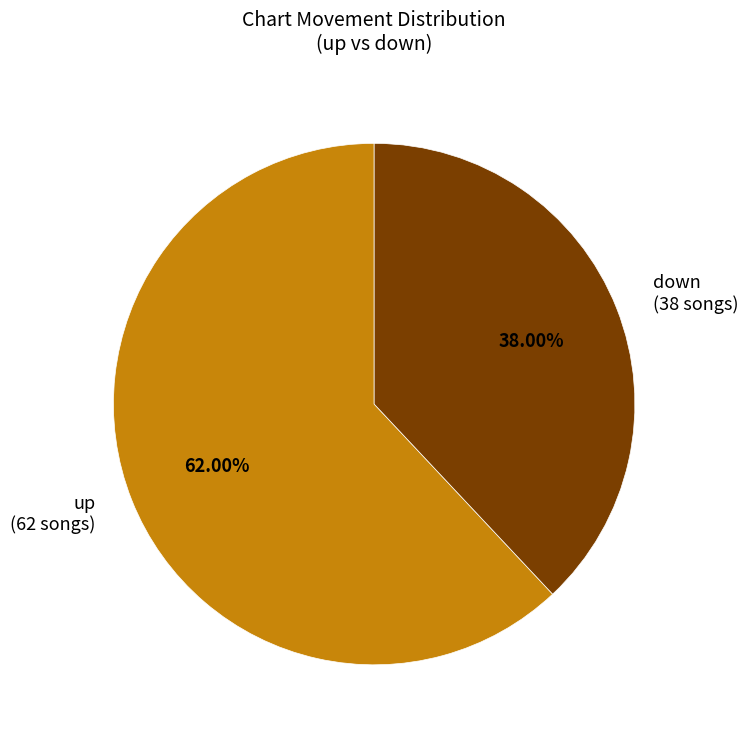

Combined, do up and down account for over 50%?

Yes